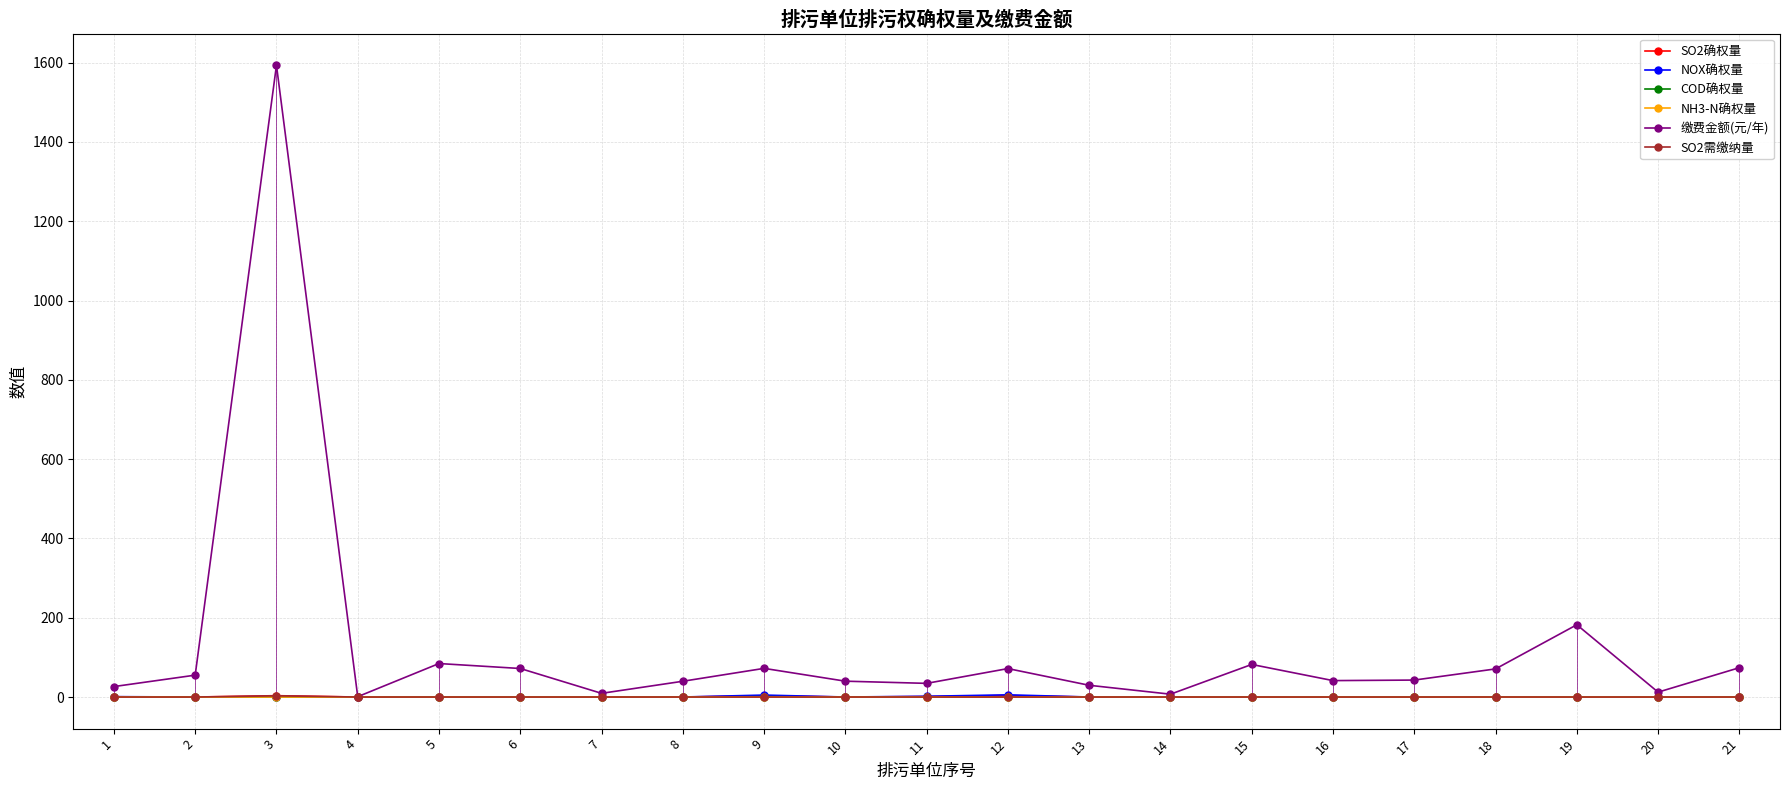

At which category is the sum across all series the highest?

3